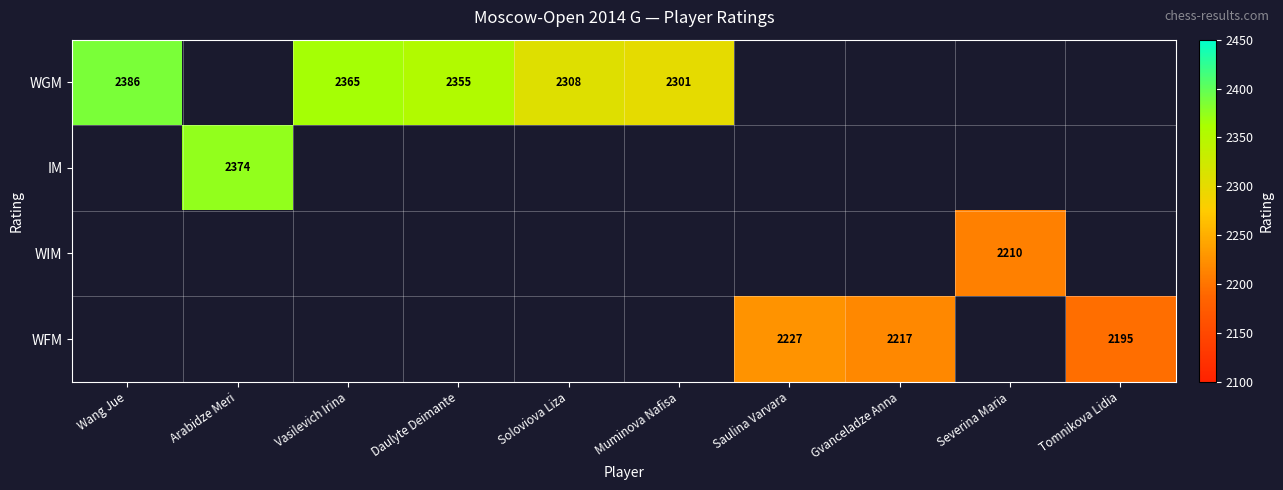

True or false: WFM has a value of 2217 at Gvanceladze Anna.

True